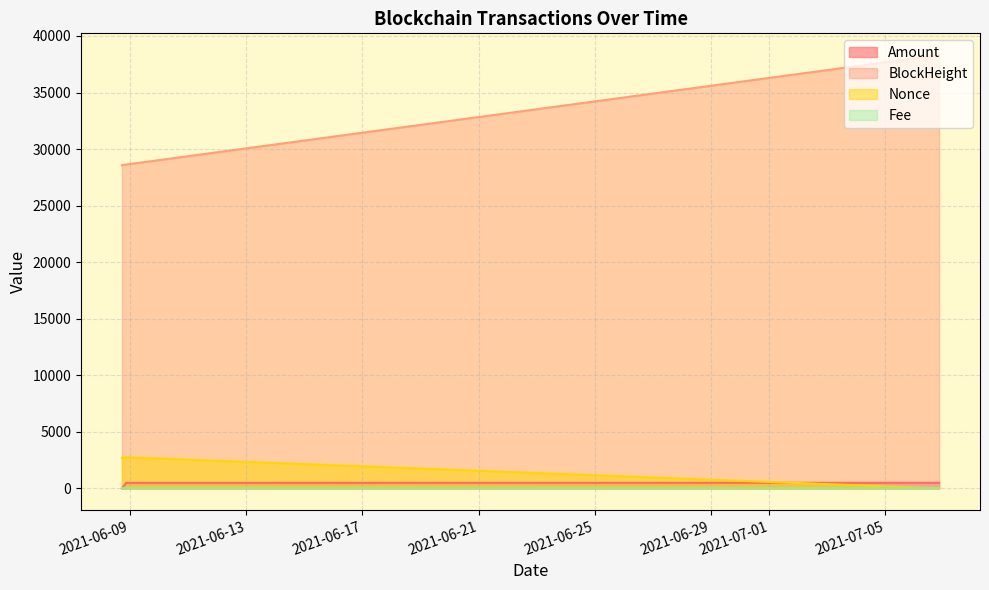

Where does the BlockHeight series first go above 490?

2021-06-08 17:18:00